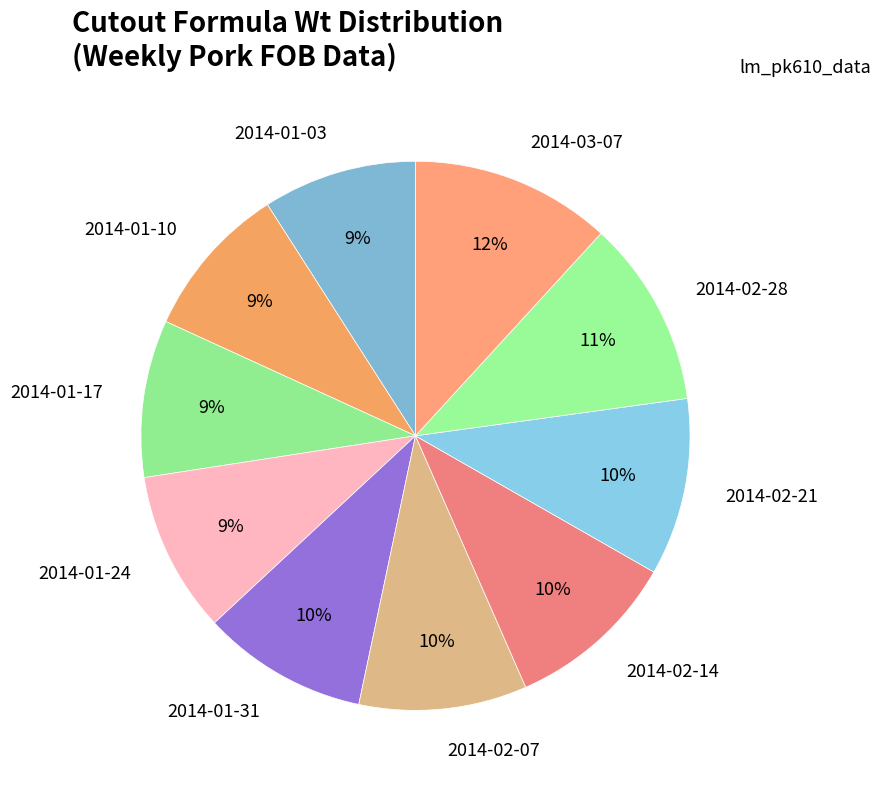

What is the largest slice in the pie chart?

2014-03-07